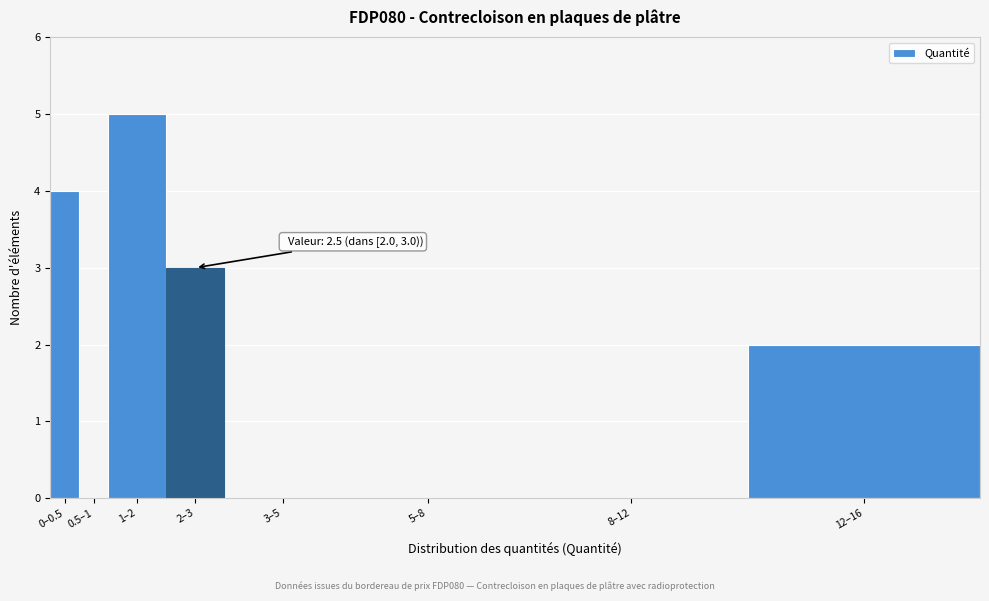

Reading right to left, what are all the values shown in this chart?

12–16=2	8–12=0	5–8=0	3–5=0	2–3=3	1–2=5	0.5–1=0	0–0.5=4